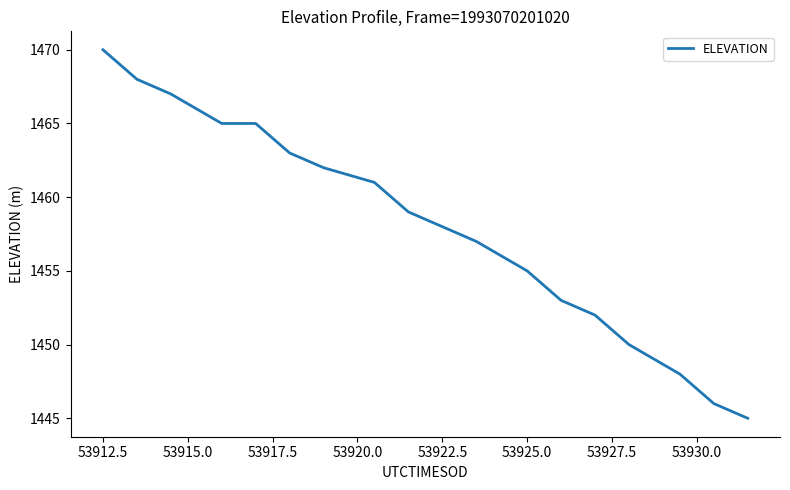

What is the smallest value displayed?

1445